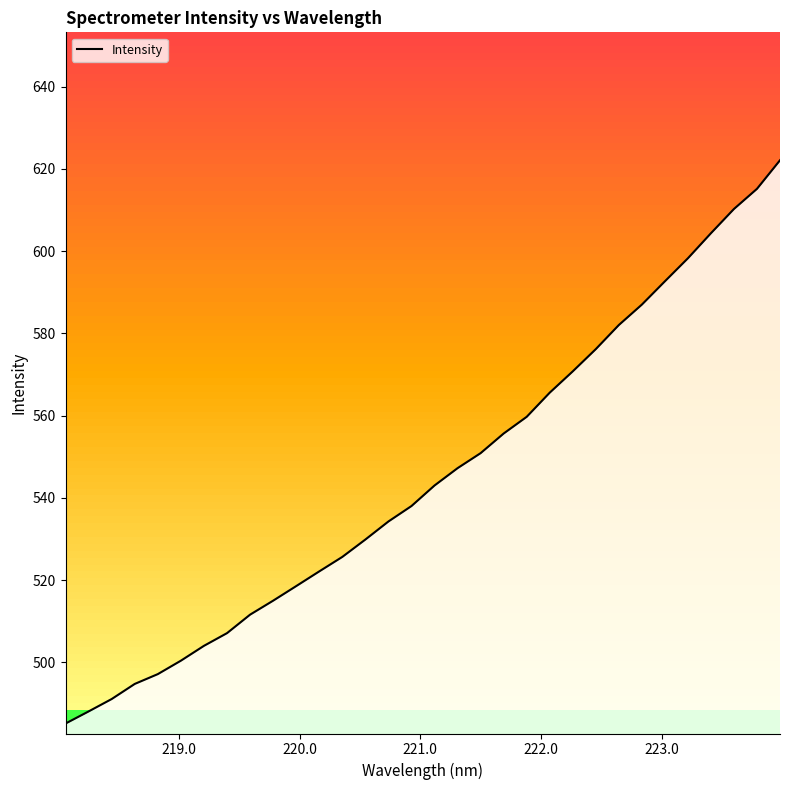

What is the maximum value for Intensity?

622.1